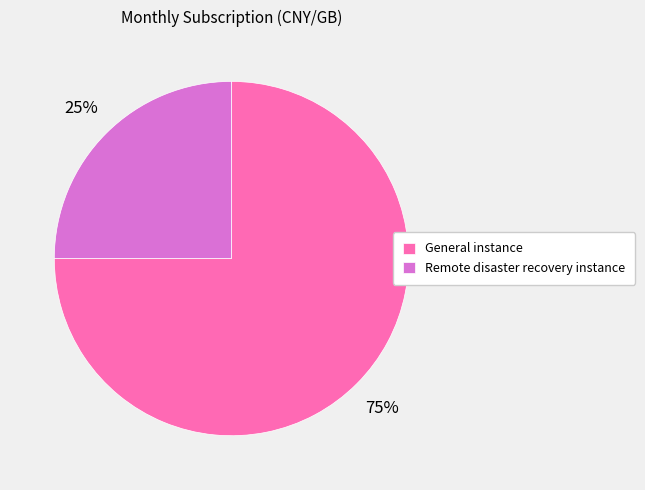

To the nearest percent, what percentage of the pie is General instance?

75%